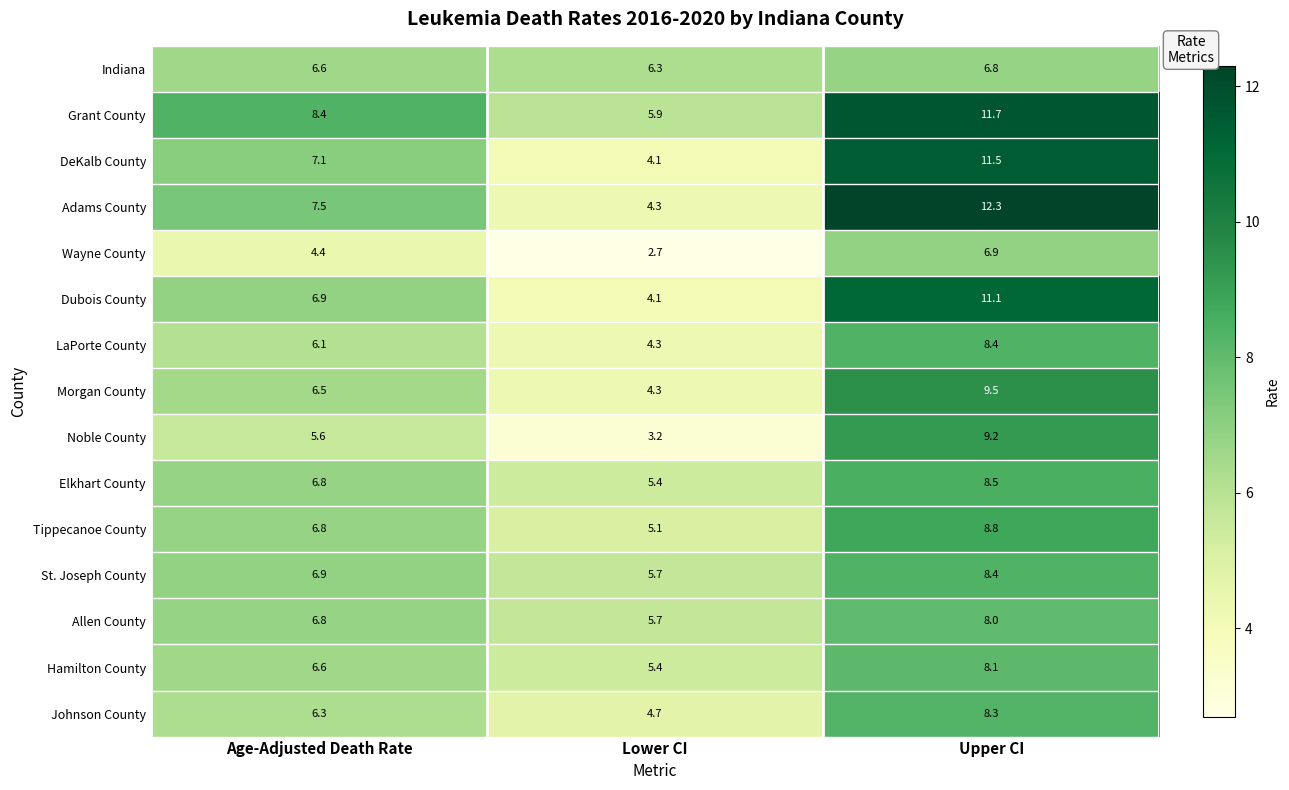

Read the Wayne County value at Lower CI.

2.7